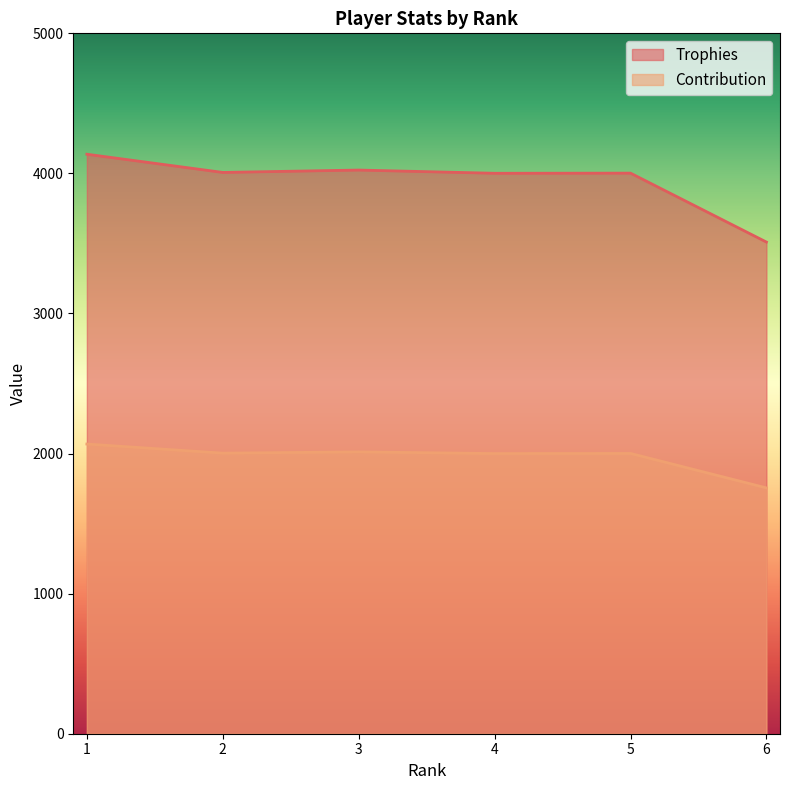

At which label is Trophies closest to 3823?

4